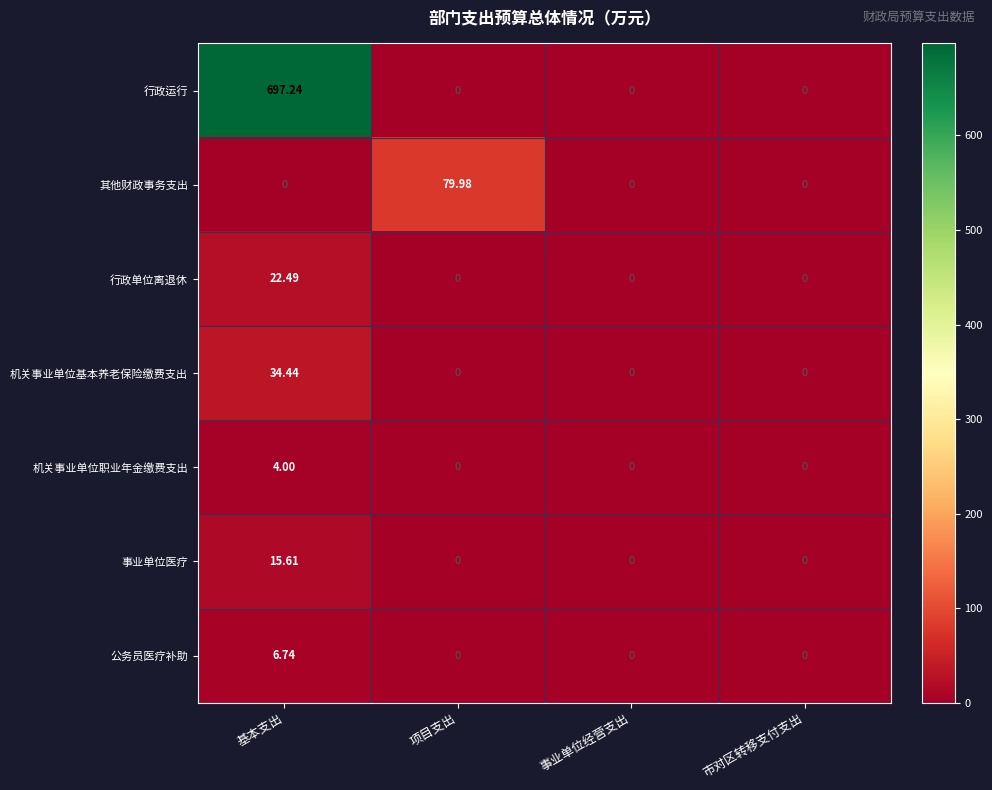

How many categories are shown in the chart?

4